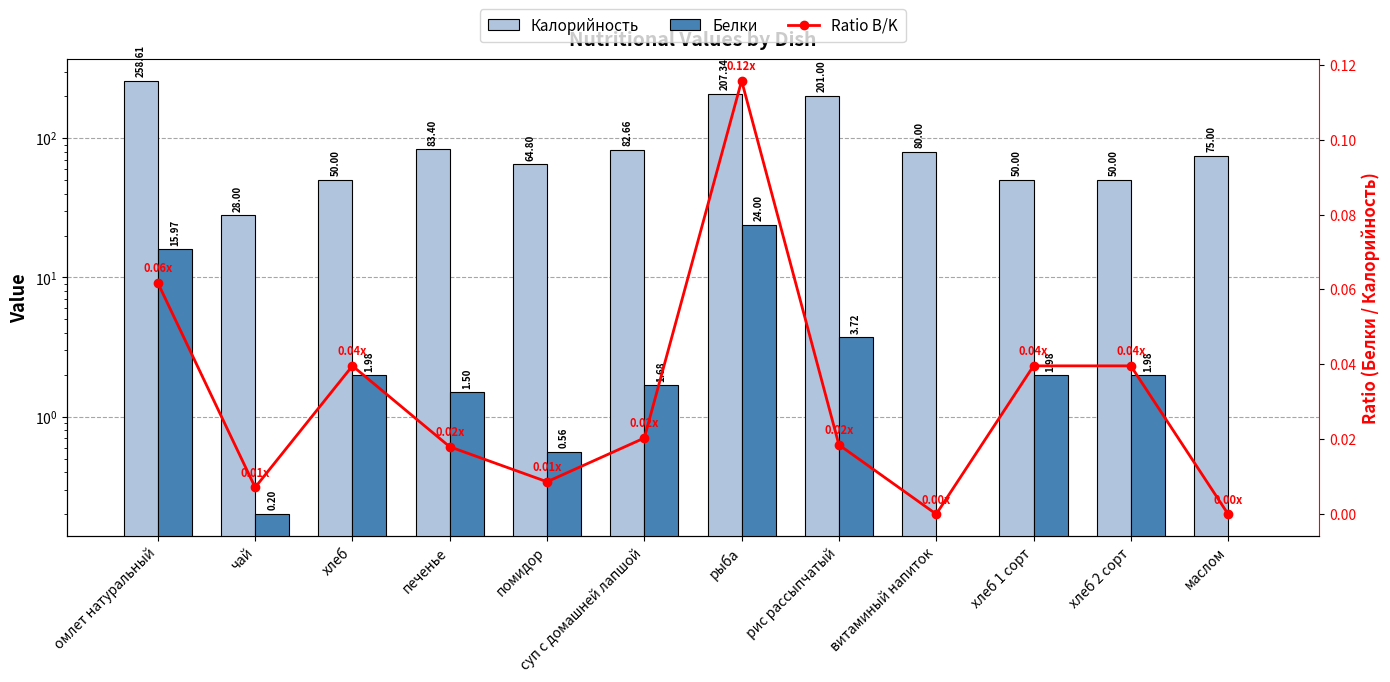

What are all the series names shown in the legend?

Калорийность, Белки, Ratio B/K